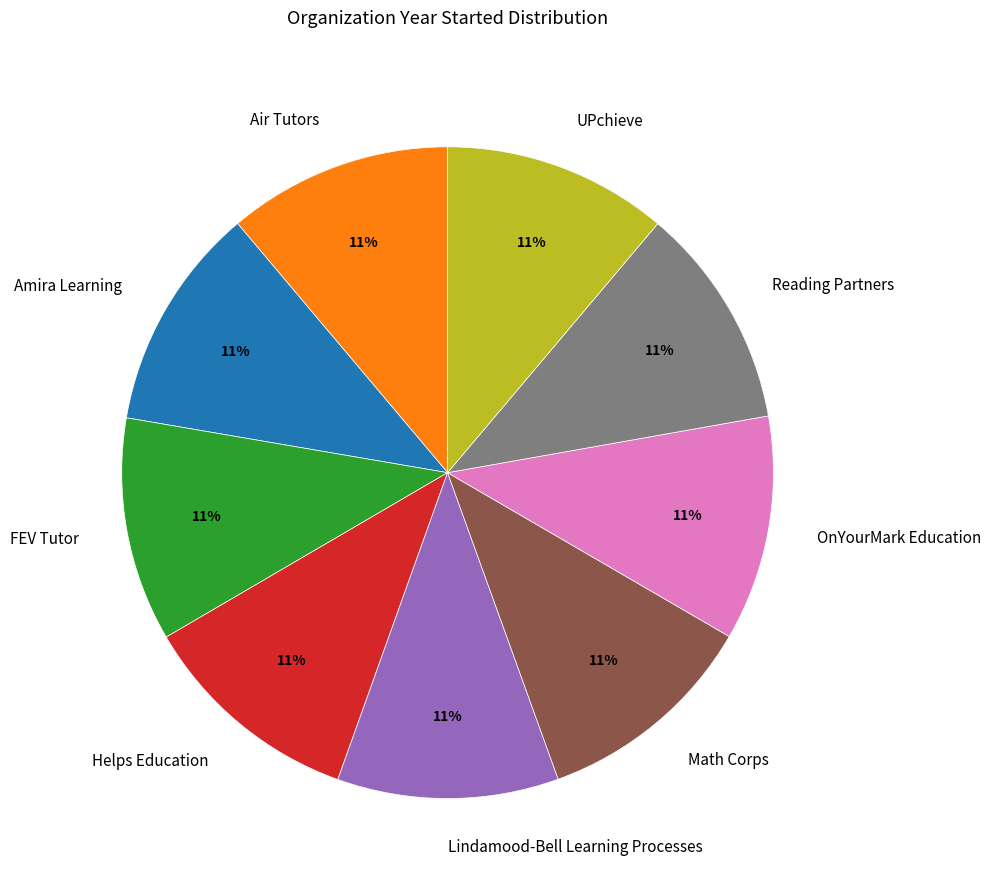

Is it true that FEV Tutor is 11% of the pie?

True